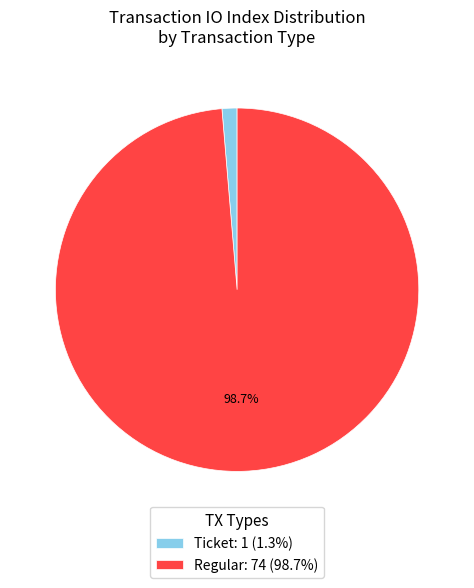

Is Ticket: 1 (1.3%) the majority of the pie?

No